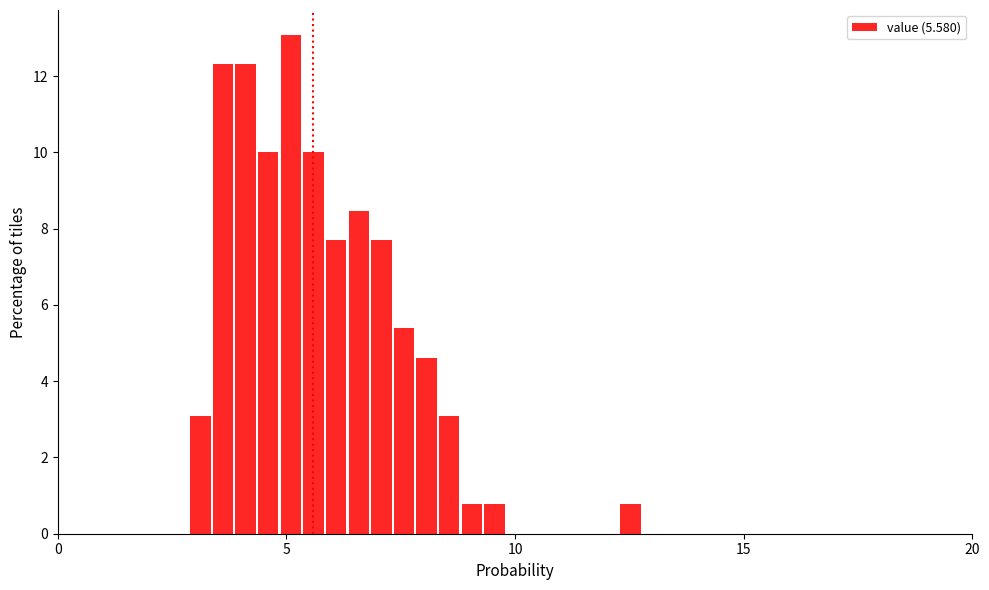

Around what value on the x-axis is the tallest bar? Give the approximate position of its centre, as read against the axis.

5.0